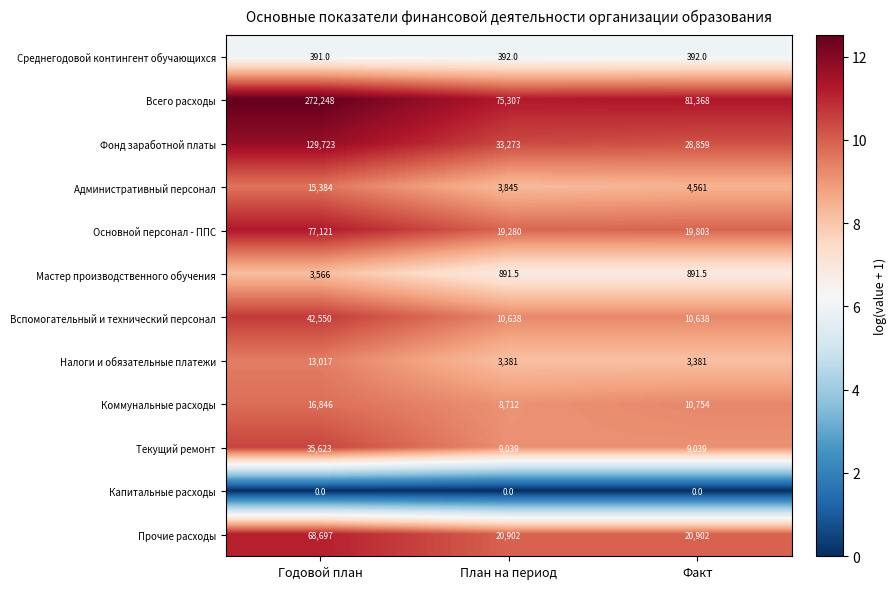

The Капитальные расходы series shows 0.0 at Факт. True or false?

True